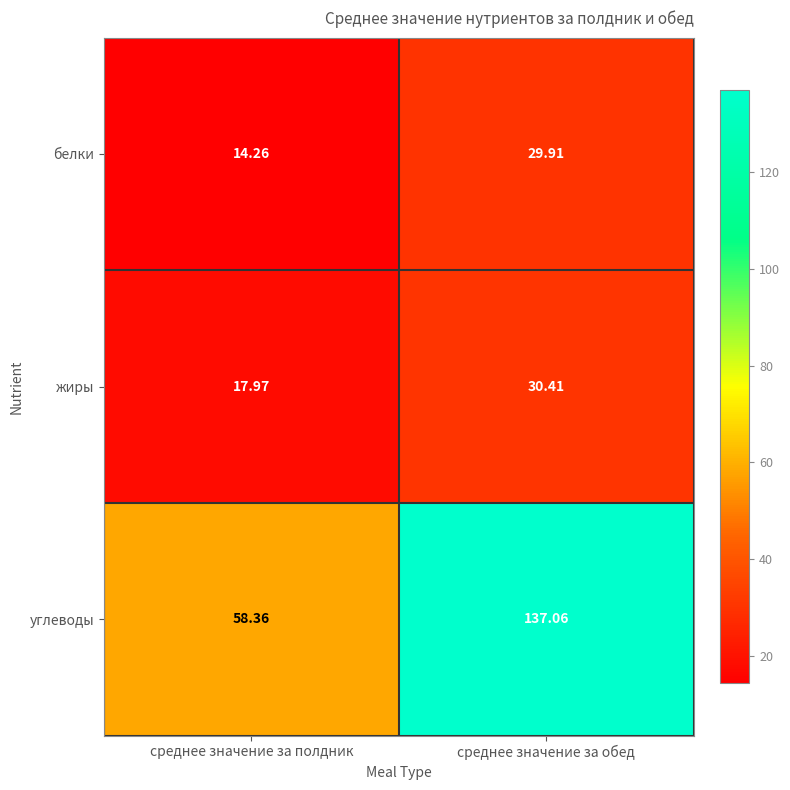

At which label does жиры first exceed 30?

среднее значение за обед